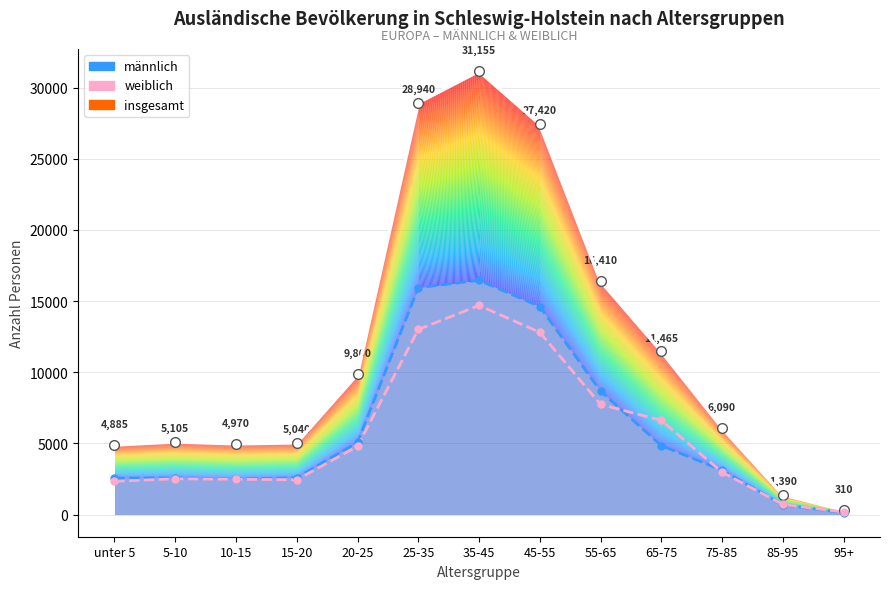

List the labels in order of männlich value, largest first.

35-45, 25-35, 45-55, 55-65, 20-25, 65-75, 75-85, 15-20, 5-10, unter 5, 10-15, 85-95, 95+